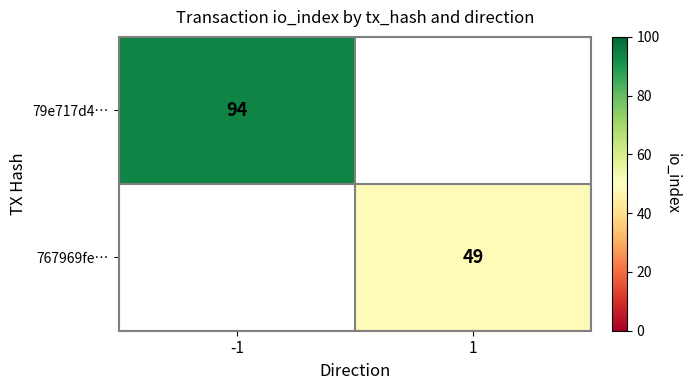

True or false: 767969fe… has a value of 74 at 1.

False